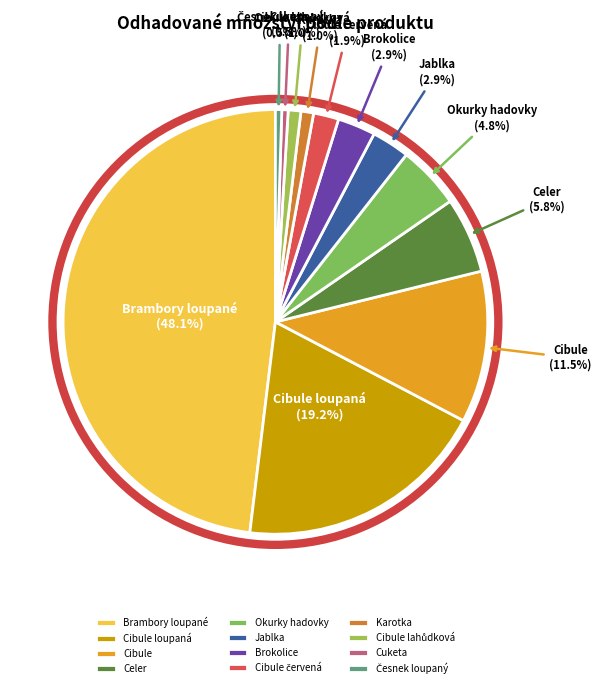

Which category has the biggest portion of the pie?

Brambory loupané